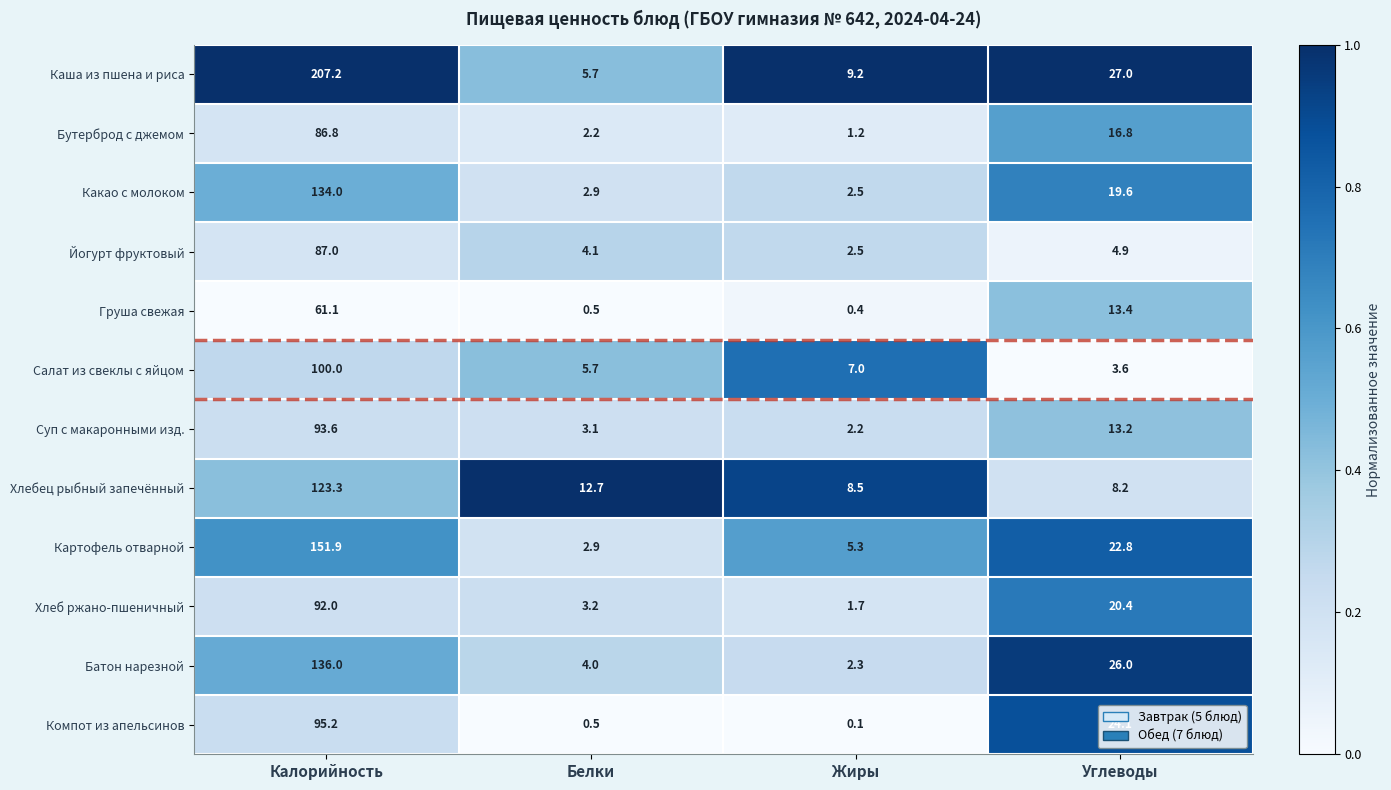

What is the greatest value displayed?

207.2